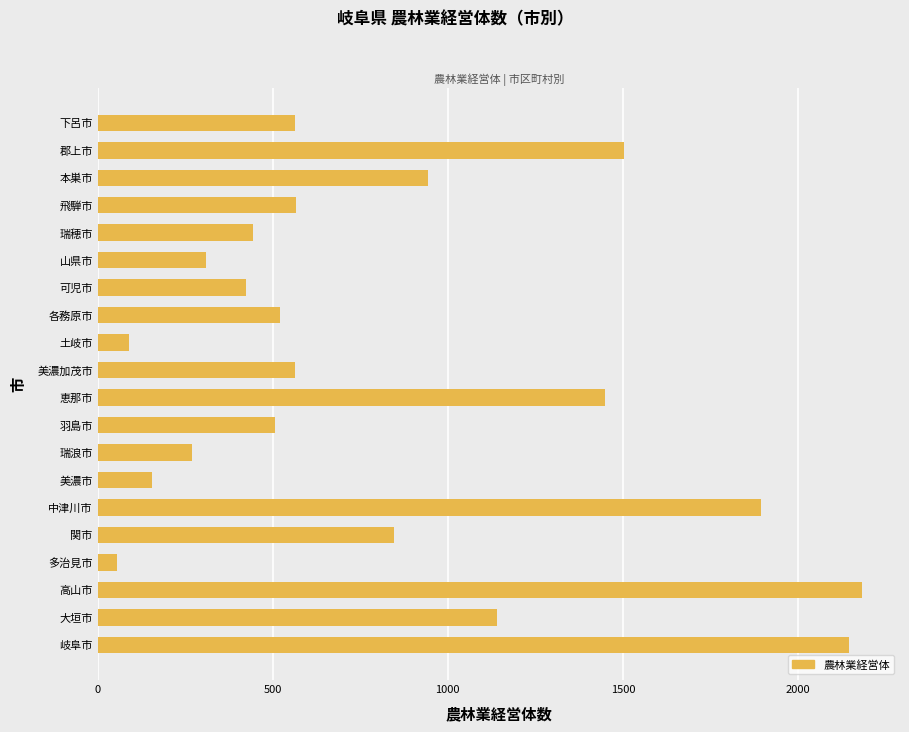

Which label corresponds to the largest value in the chart?

高山市